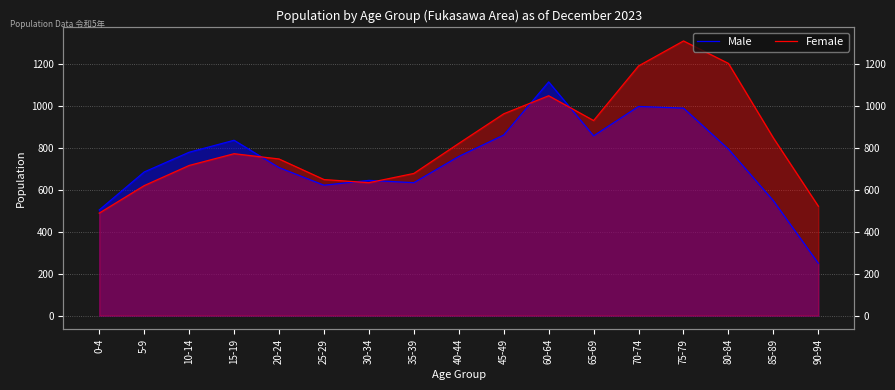

True or false: Male has a value of 705 at 20-24.

True